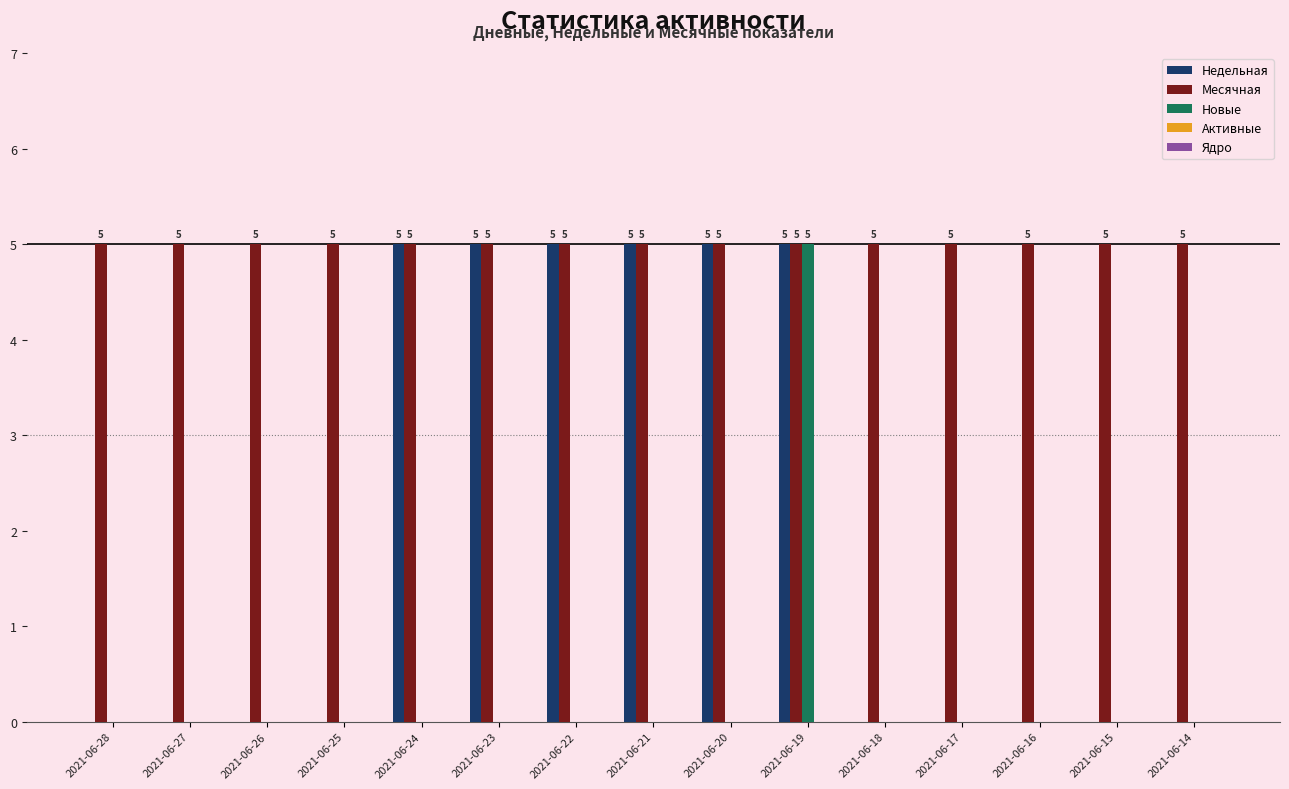

Does the chart contain stacked bars?

No